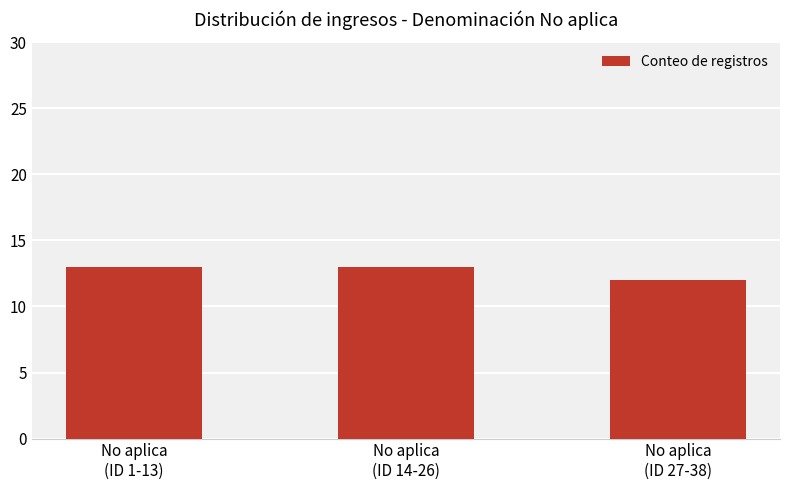

What is the greatest value displayed?

13